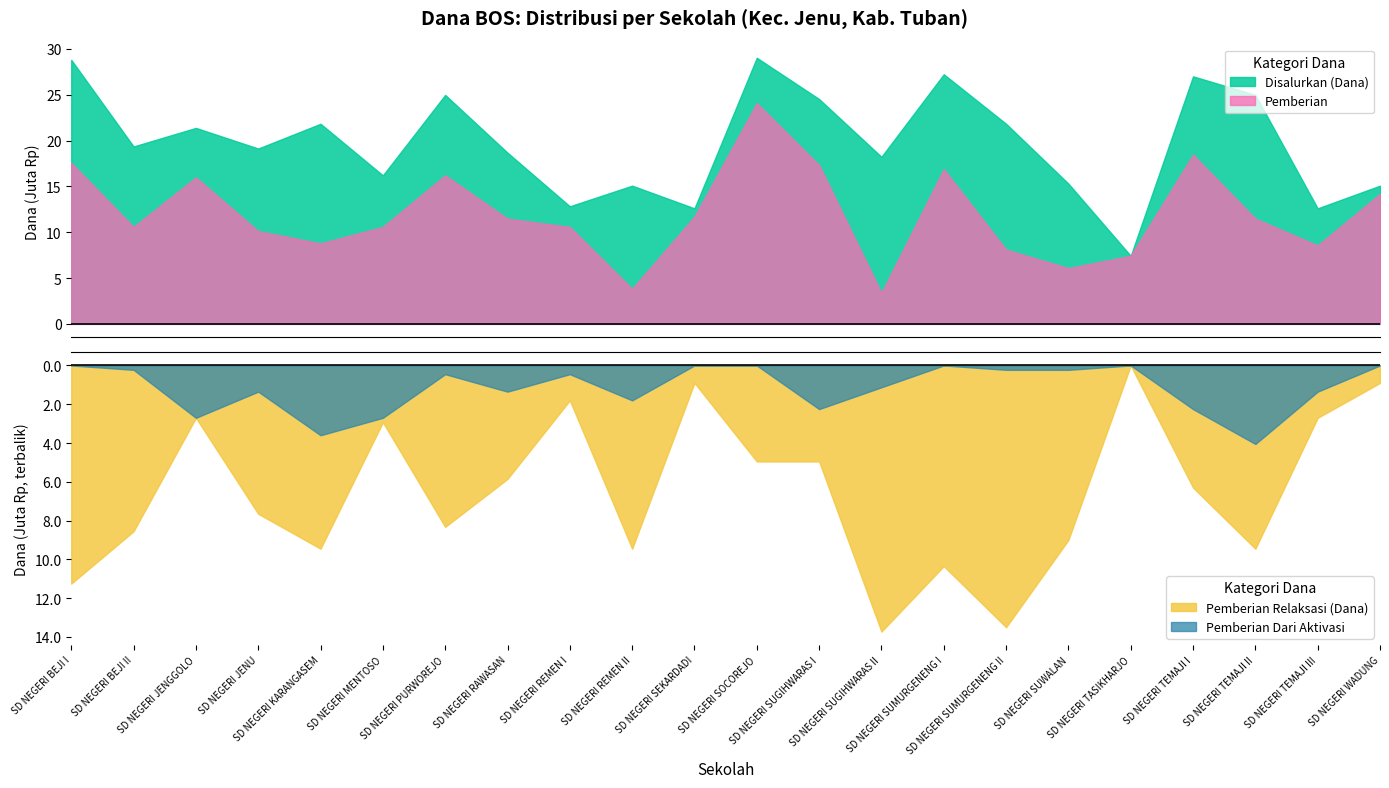

How many values in the Pemberian Dari Aktivasi series are below 1125000?

11